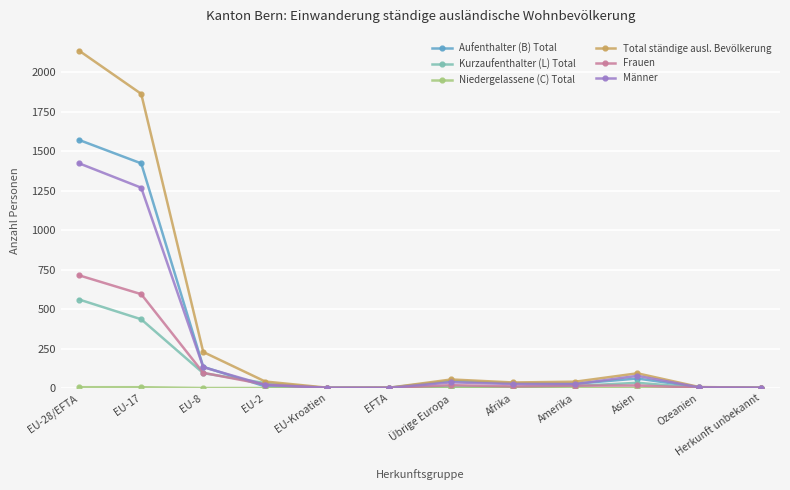

Which series has the largest total across all categories?

Total ständige ausl. Bevölkerung